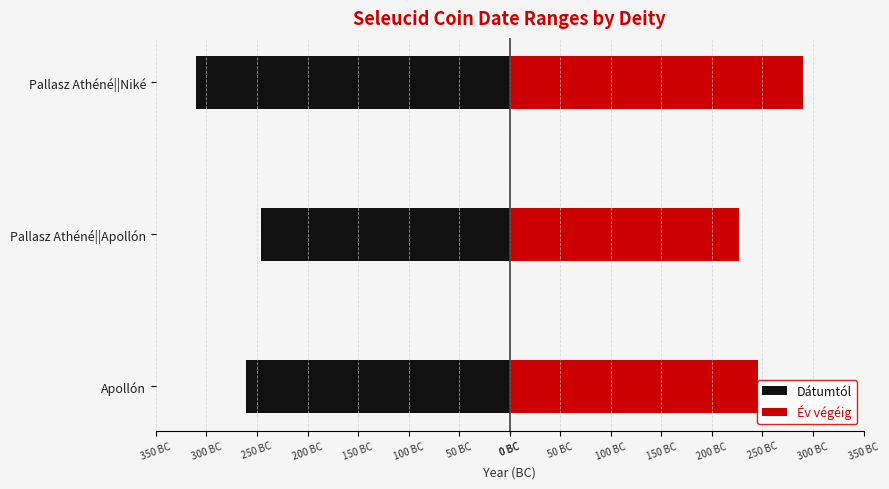

Which series has the largest total across all categories?

Év végéig